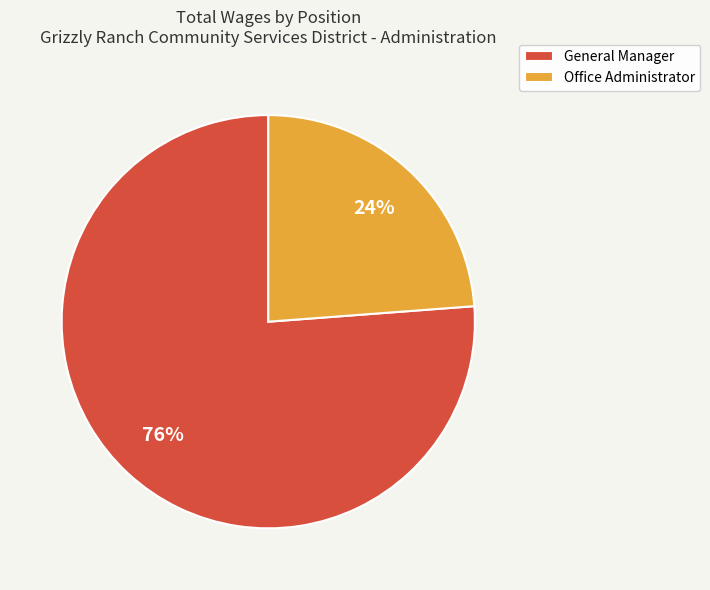

Does General Manager account for over 50% of the chart?

Yes